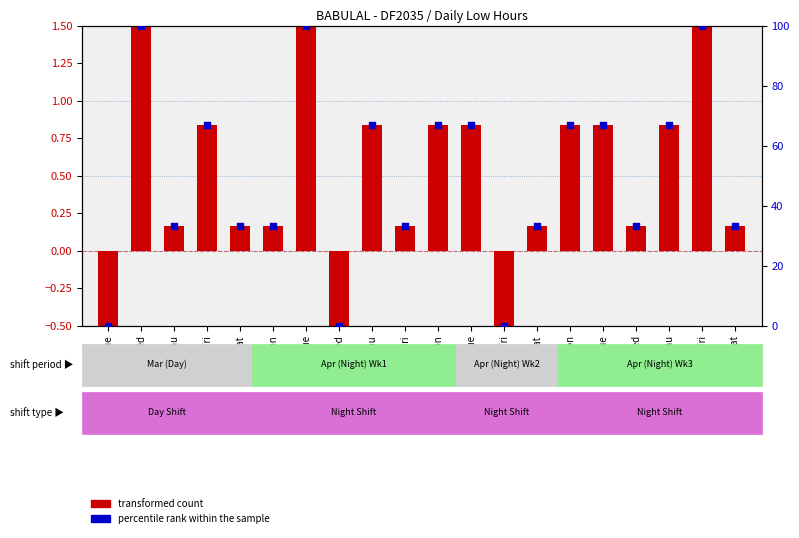

Which series contains the highest Y value?

percentile rank within the sample